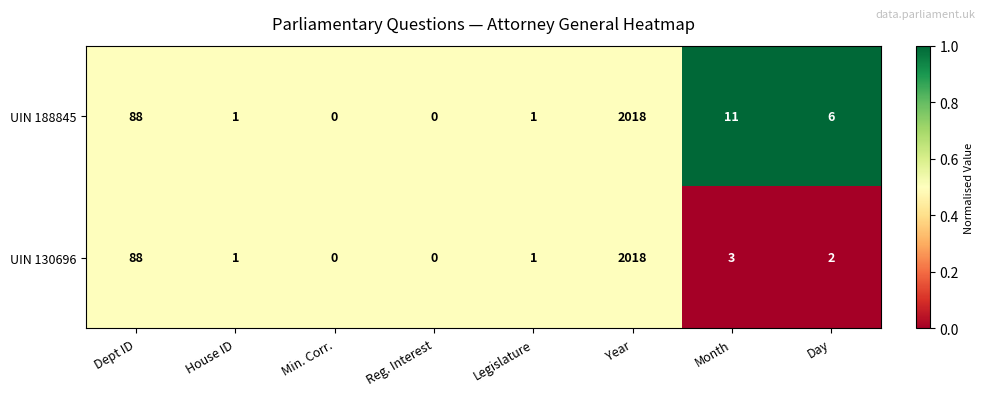

Rank the series by their average value, from highest to lowest.

UIN 188845, UIN 130696